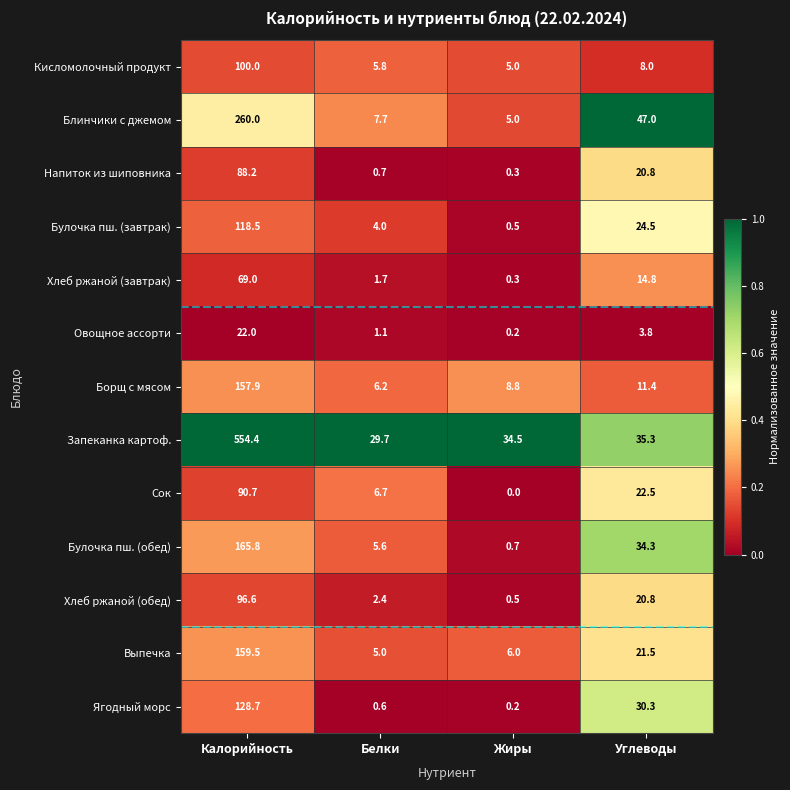

What is the approximate value of Напиток из шиповника at Калорийность?

88.2